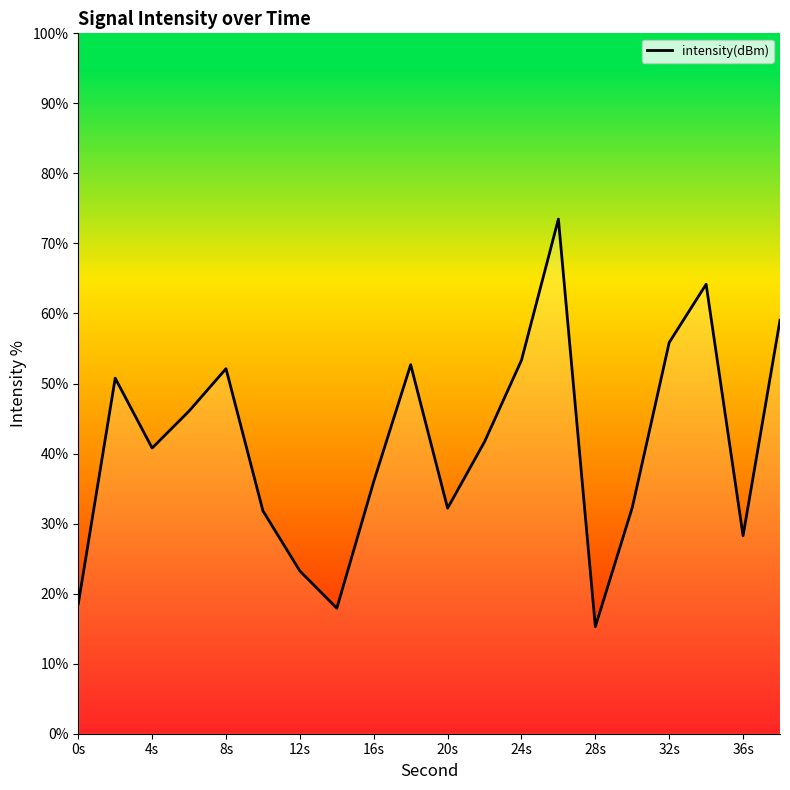

What is the maximum value shown in the chart?

73.5